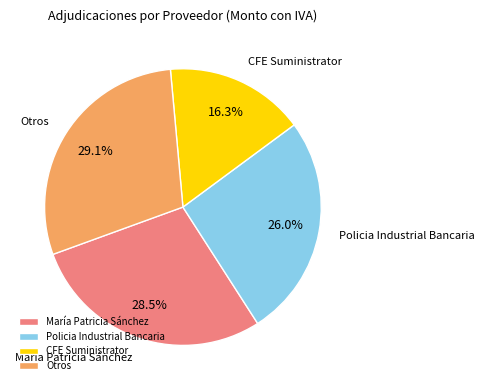

Does CFE Suministrator account for over 50% of the chart?

No